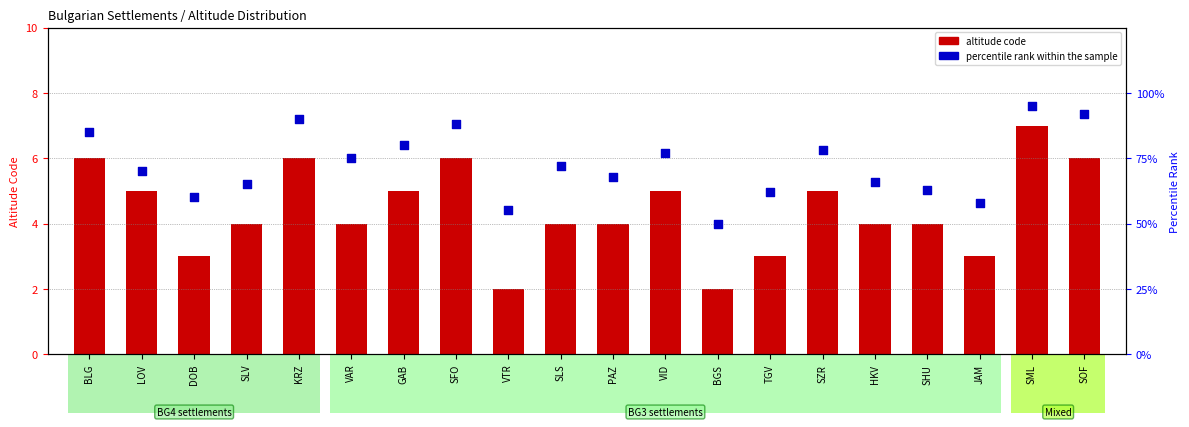

What is the total value across all series at SFO?

94